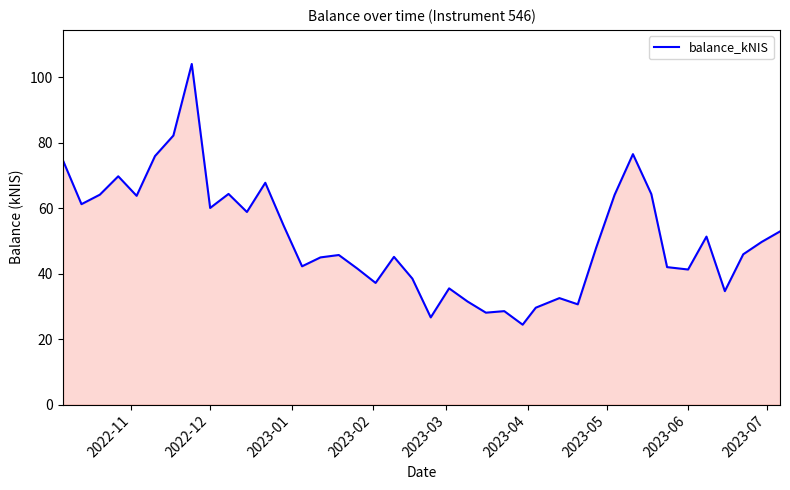

How many lines are shown in the chart?

1